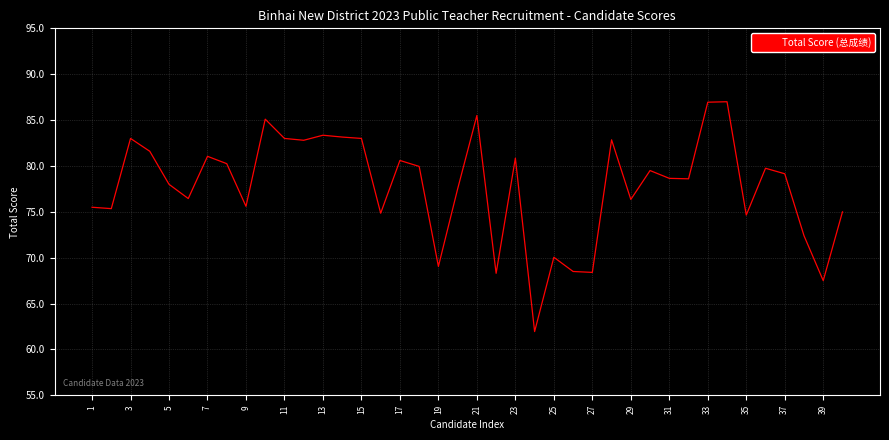

What is the maximum value shown in the chart?

87.0